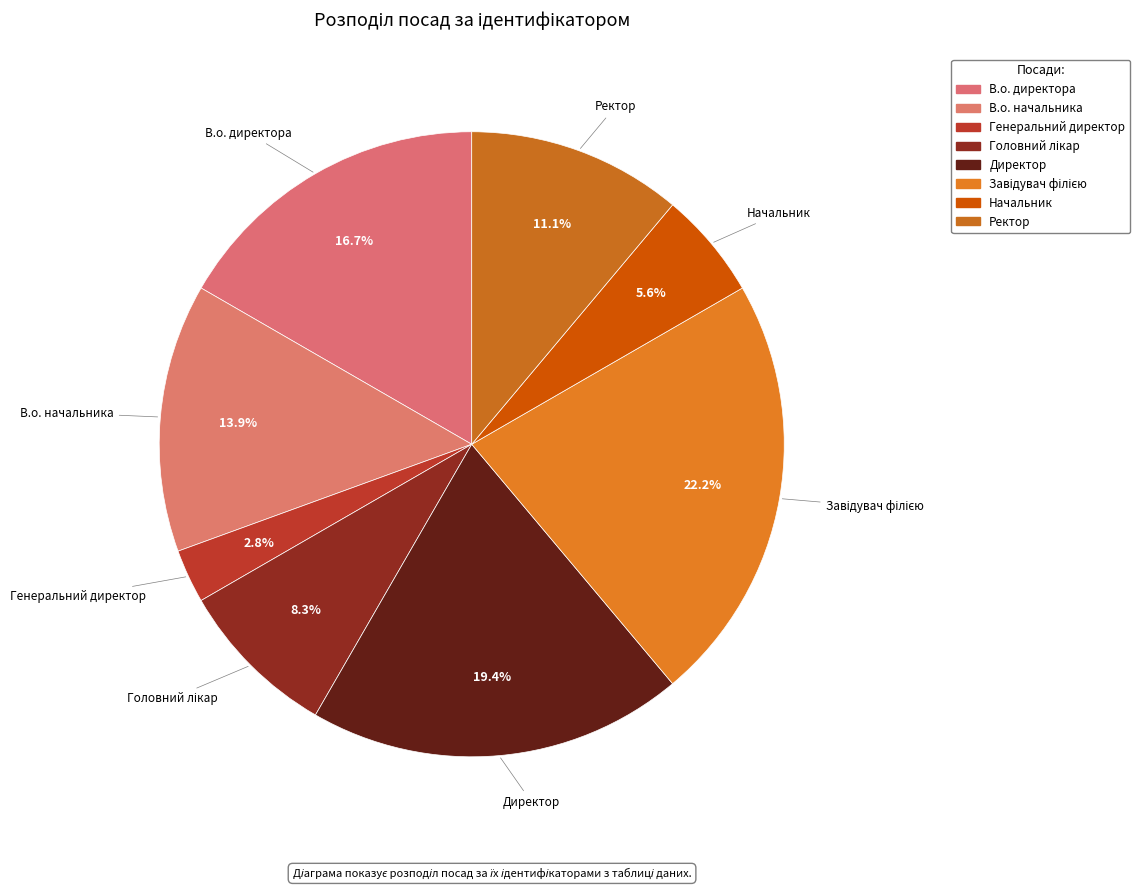

Is the sum of В.о. директора and Начальник greater than half?

No